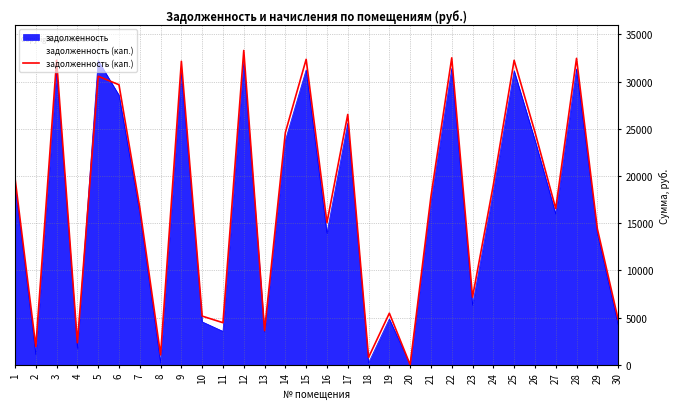

What is the ratio of the value at 11 to the value at 8?

4.3